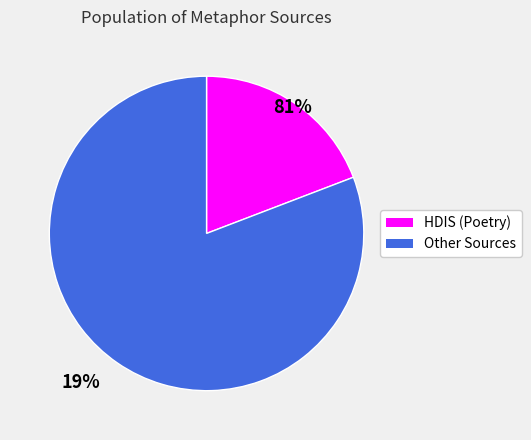

How many segments does this pie chart have?

2